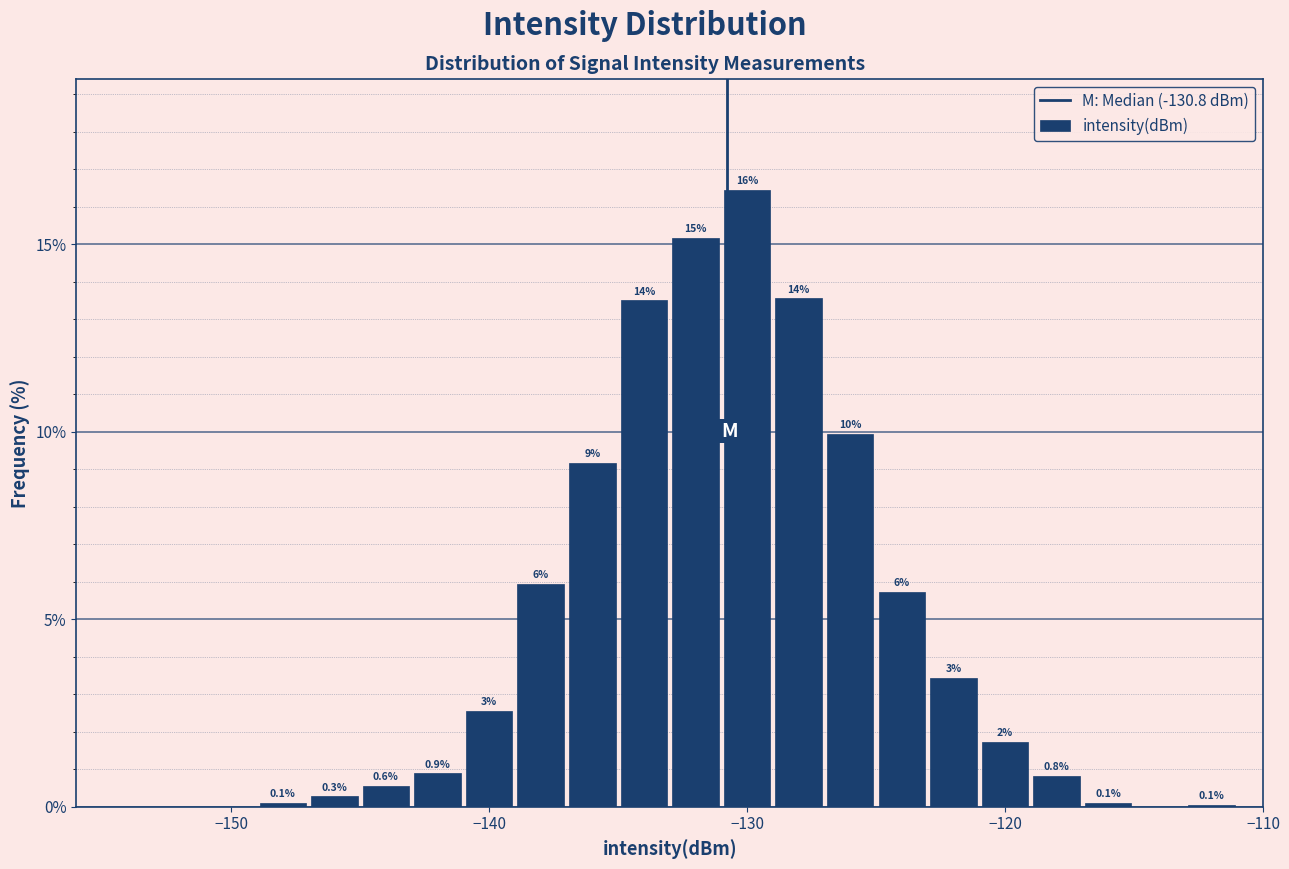

Read against the x-axis, roughly where is the centre of the tallest bar?

-130